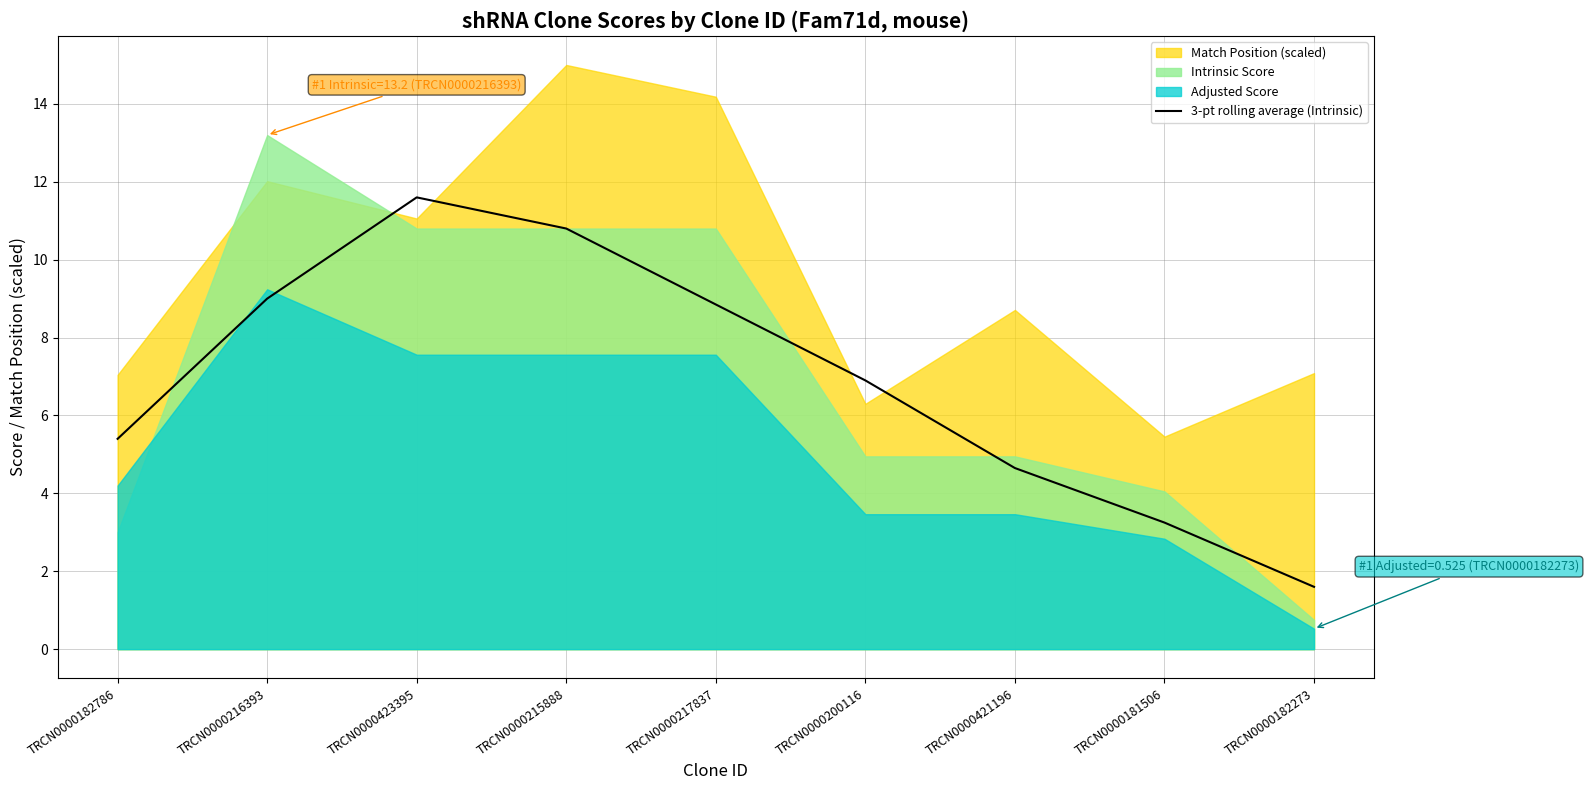

At which category does the chart reach its minimum across all series?

TRCN0000182273